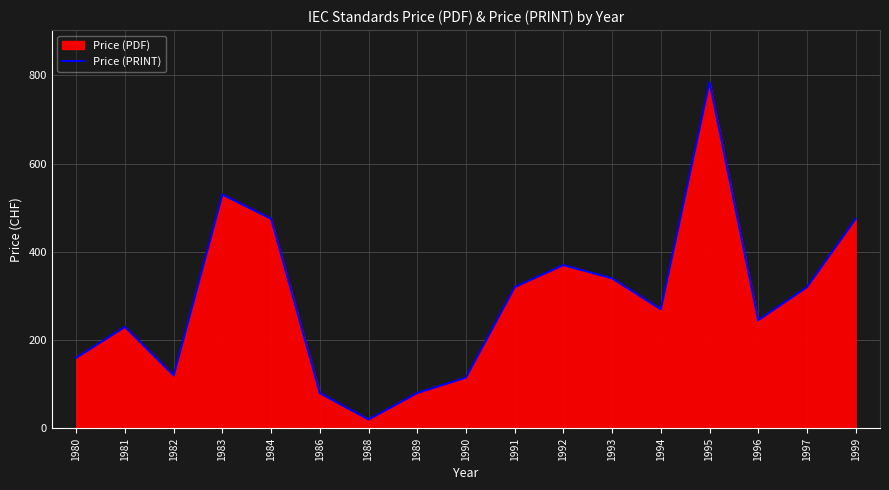

At which label is the value closest to 402?

1992